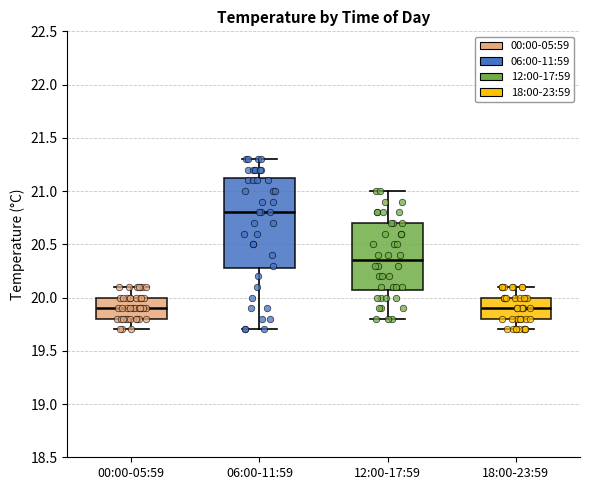

Which box's median line is the highest?

06:00-11:59